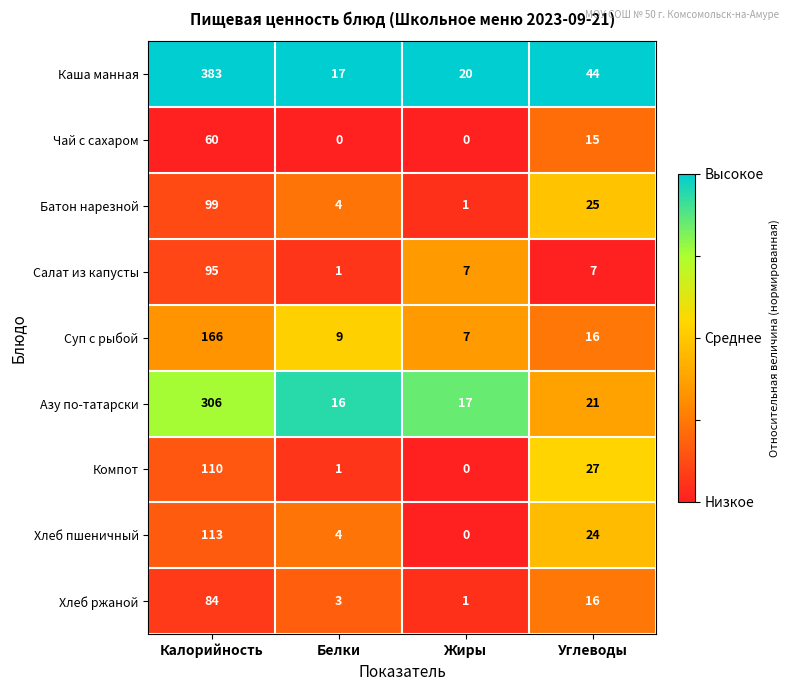

List the series in order of their peak value, lowest first.

Чай с сахаром, Хлеб ржаной, Салат из капусты, Батон нарезной, Компот, Хлеб пшеничный, Суп с рыбой, Азу по-татарски, Каша манная